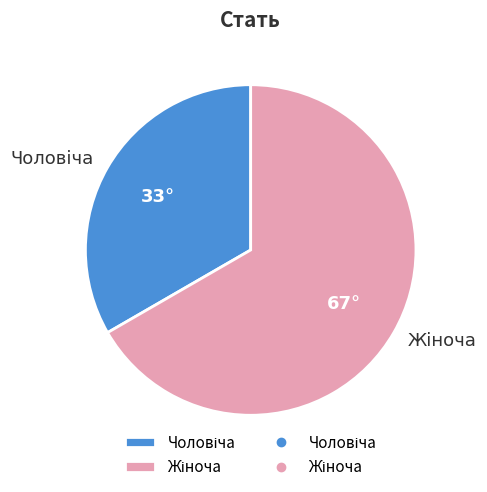

Does any single category account for the majority?

Yes